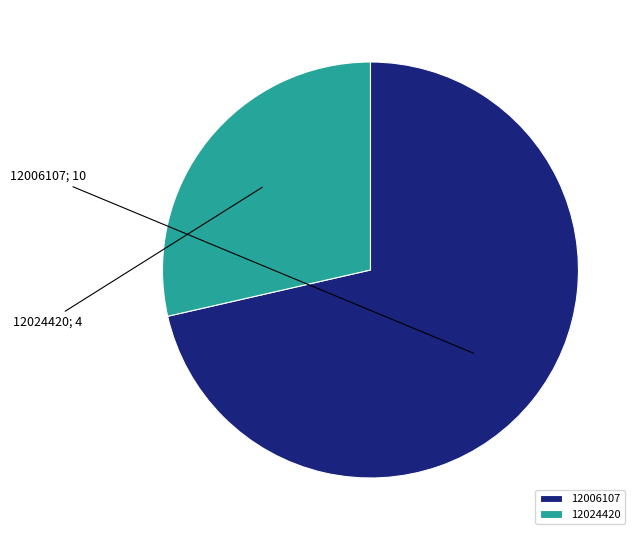

Approximately how many times larger is the value at 12024420 compared to 12006107?

0.4